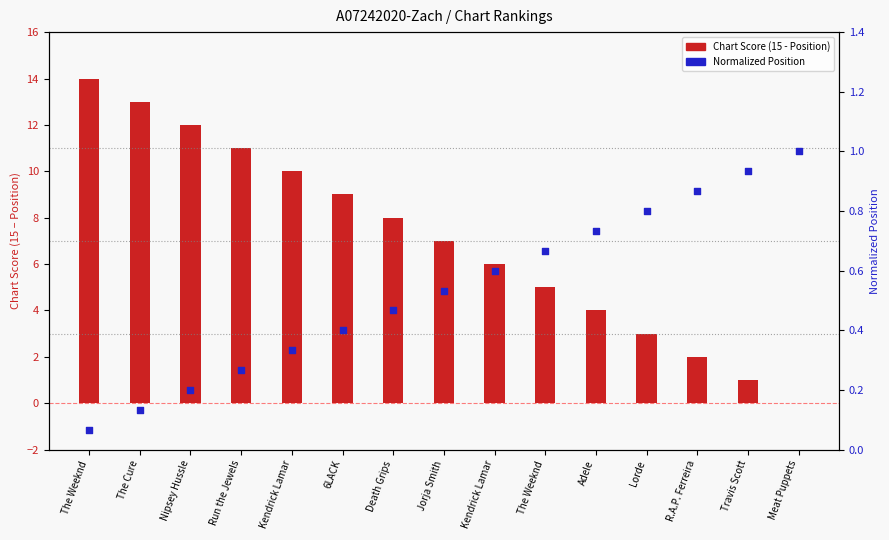

What is the total value across all series at Kendrick Lamar?

10.3